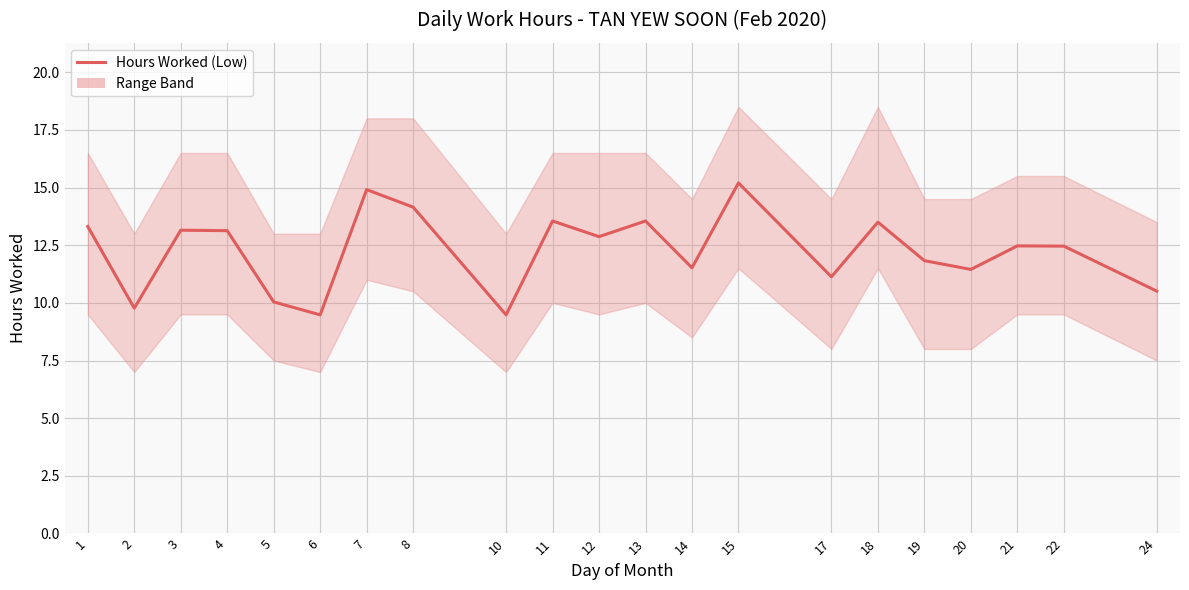

What is the ratio of the value at 4 to the value at 10?

1.4